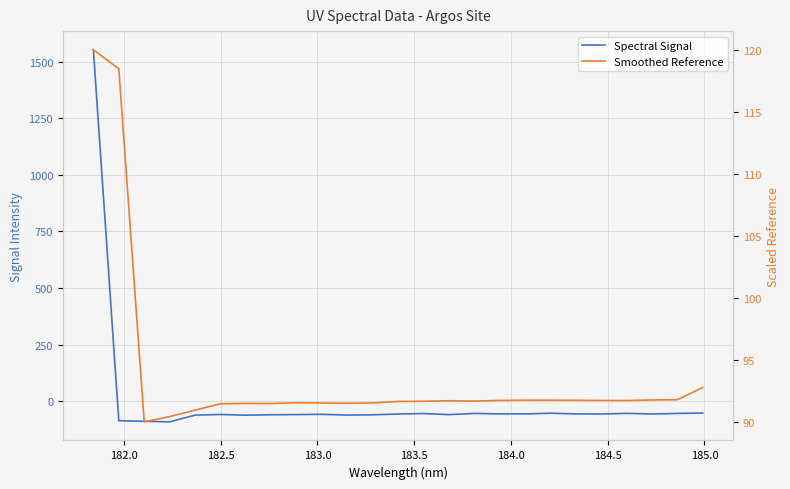

How many lines are shown in the chart?

2